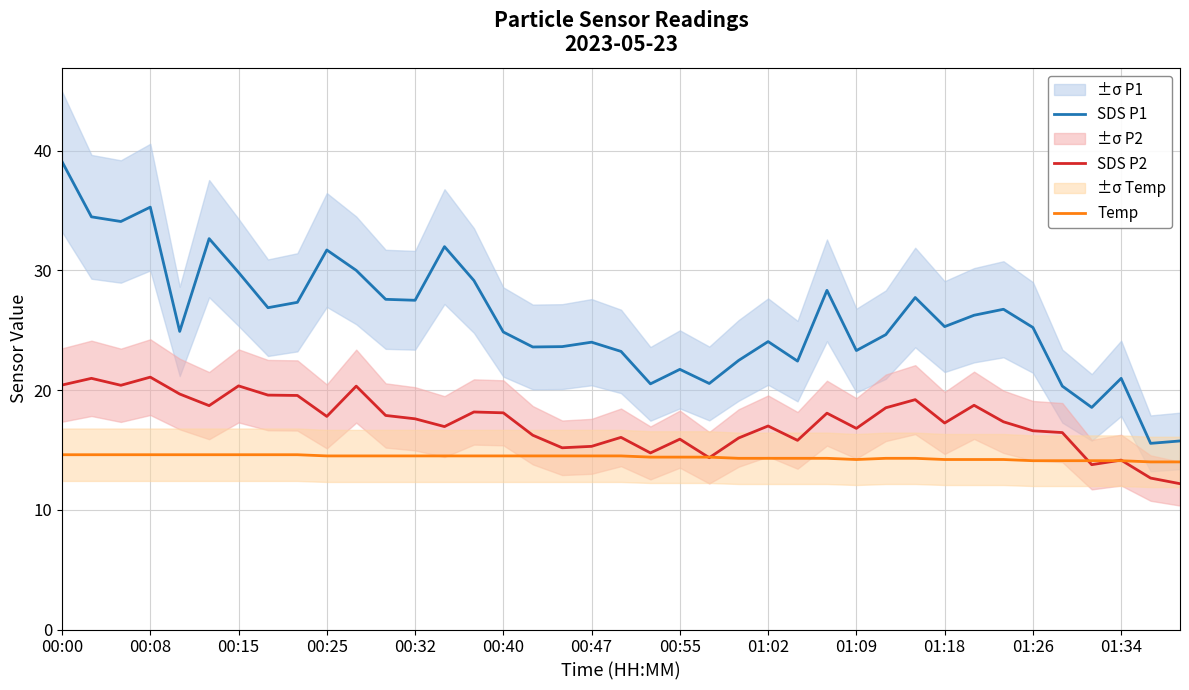

True or false: SDS P2 and SDS P1 intersect in this chart.

False